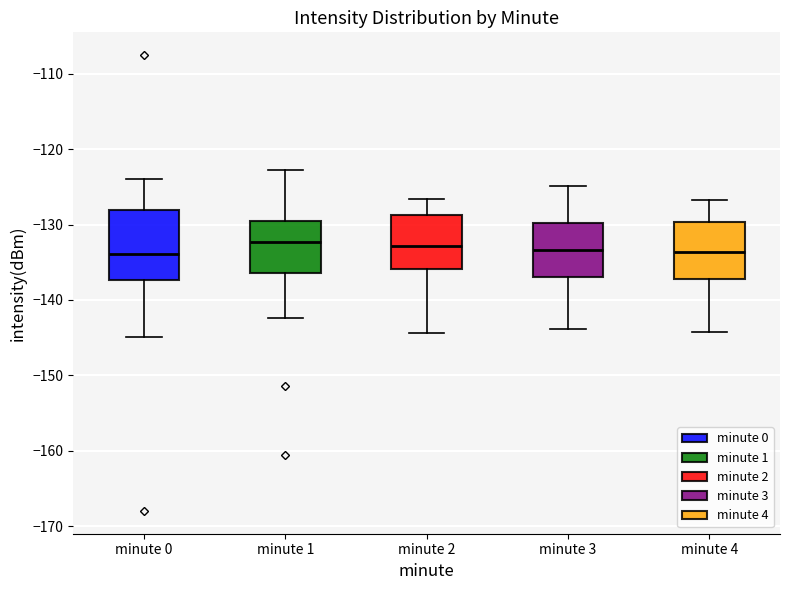

Reading left to right, read every box against the y-axis: the position of its median line, the range the box covers, and the ends of its whiskers. The values are not printed on the chart, so give them approximately, as read against the axis.

minute 0: median -134, box -137 to -128, whiskers -145 to -124
minute 1: median -132, box -136 to -130, whiskers -142 to -123
minute 2: median -133, box -136 to -129, whiskers -144 to -127
minute 3: median -133, box -137 to -130, whiskers -144 to -125
minute 4: median -134, box -137 to -130, whiskers -144 to -127